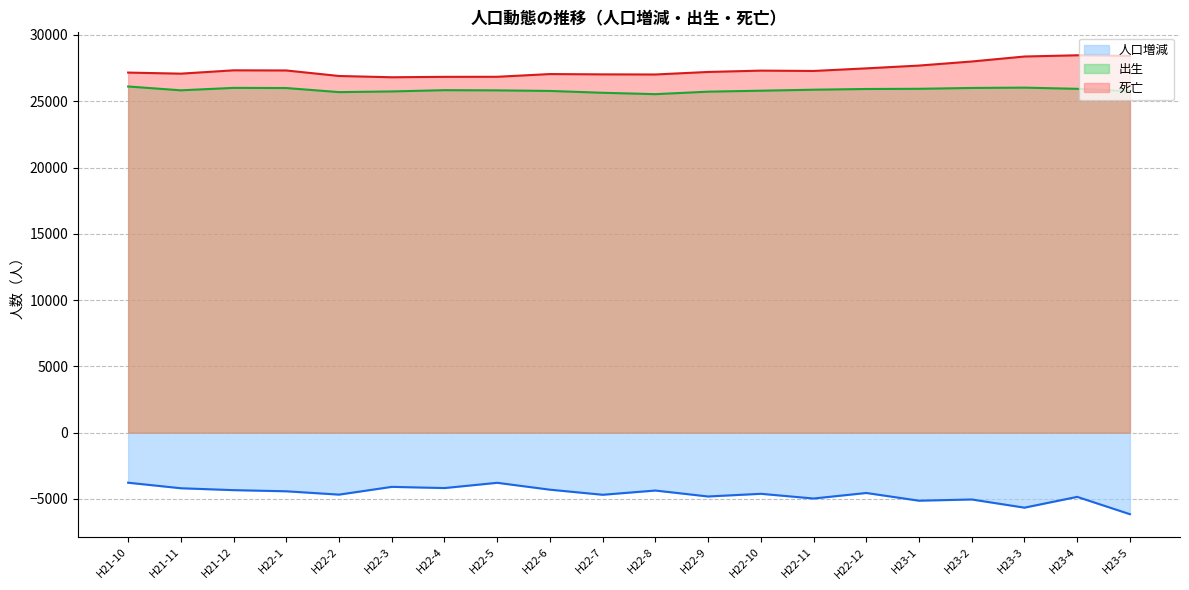

What is the difference between the maximum and minimum values in the 死亡 series?

1658